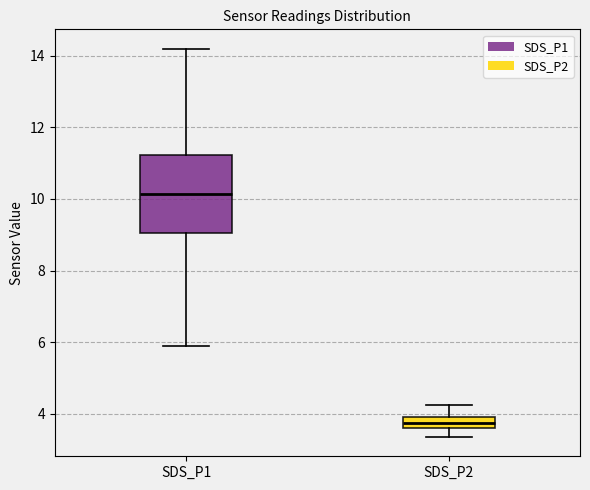

Where does the median line of the box for SDS_P2 sit on the y-axis? The values are not printed on the chart, so give them approximately, as read against the axis.

3.8